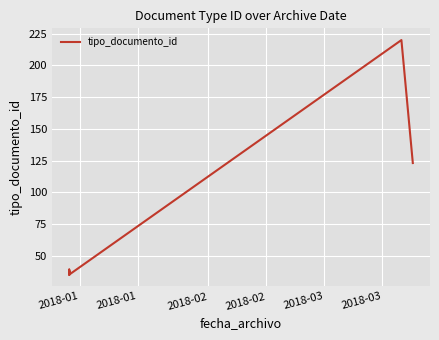

What is the difference between the second highest and second lowest values?

88